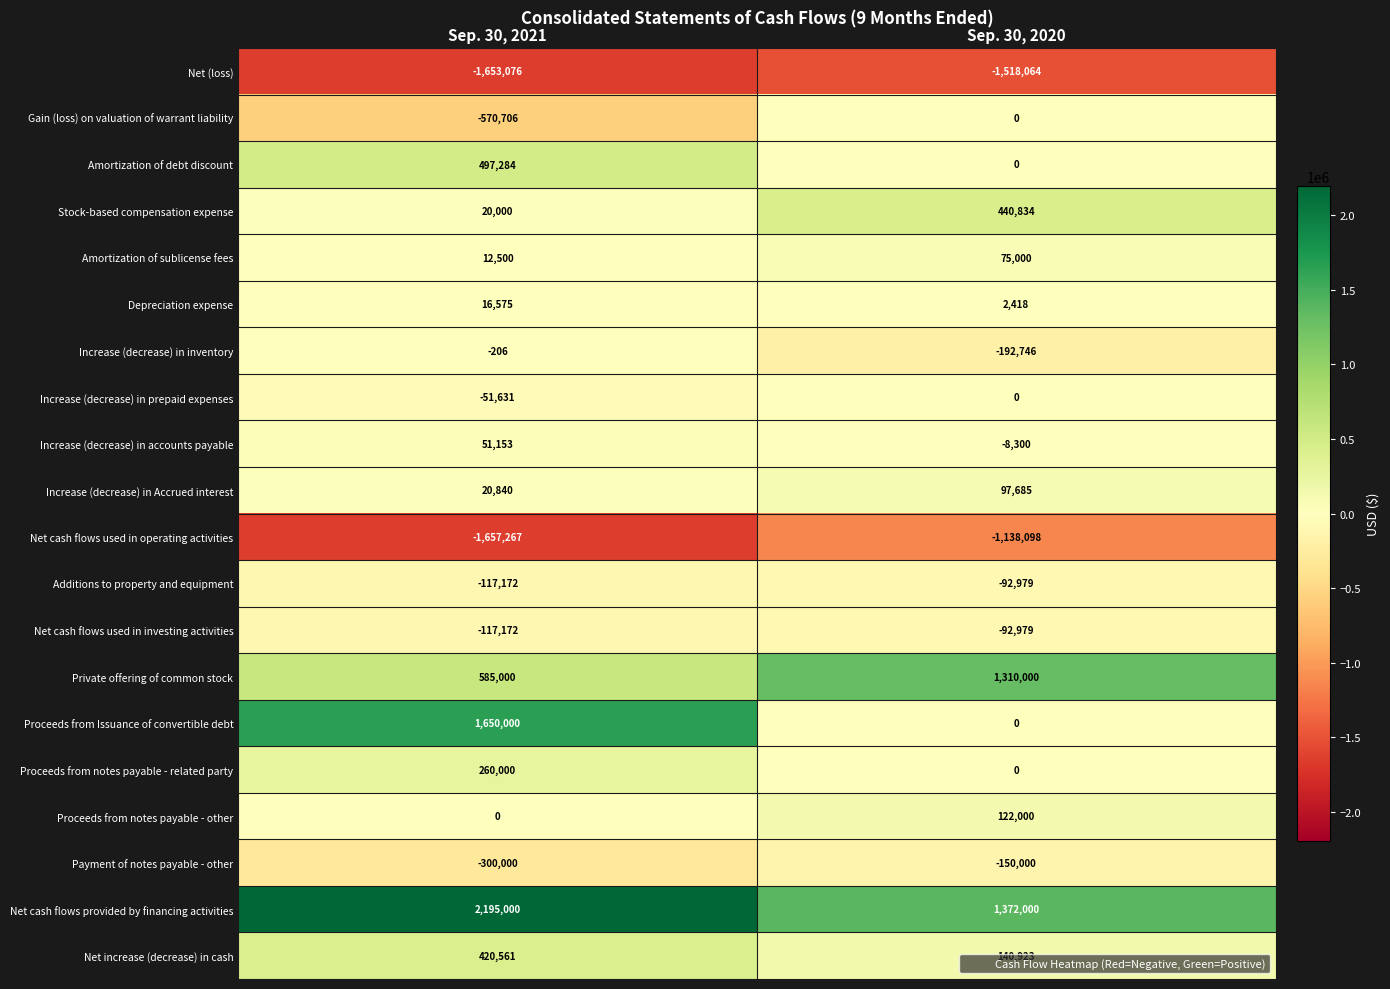

What is the maximum value shown in the chart?

2195000